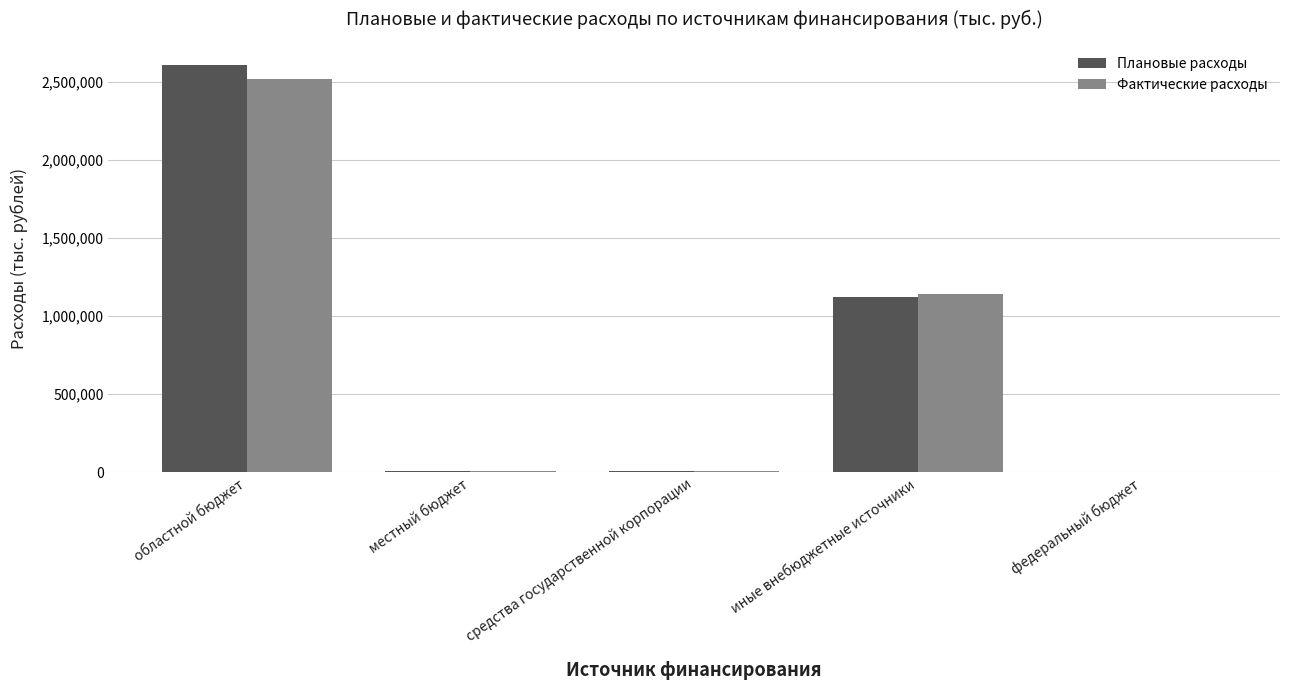

What is the maximum value shown in the chart?

2606242.5